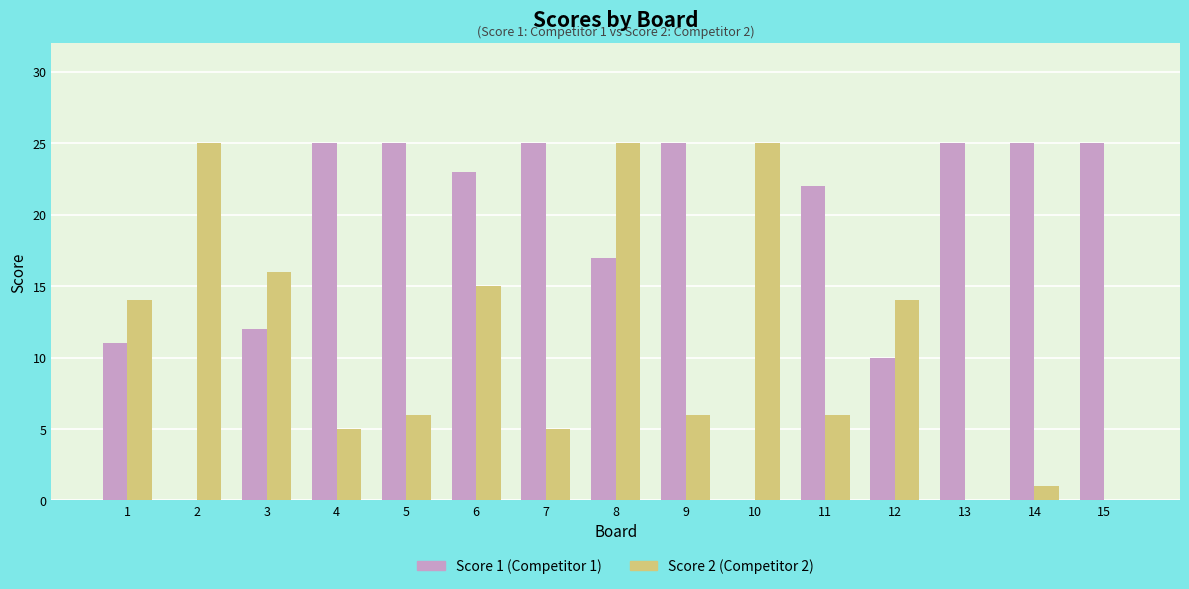

What is the difference between the Score 2 (Competitor 2) values at 7 and 1?

9